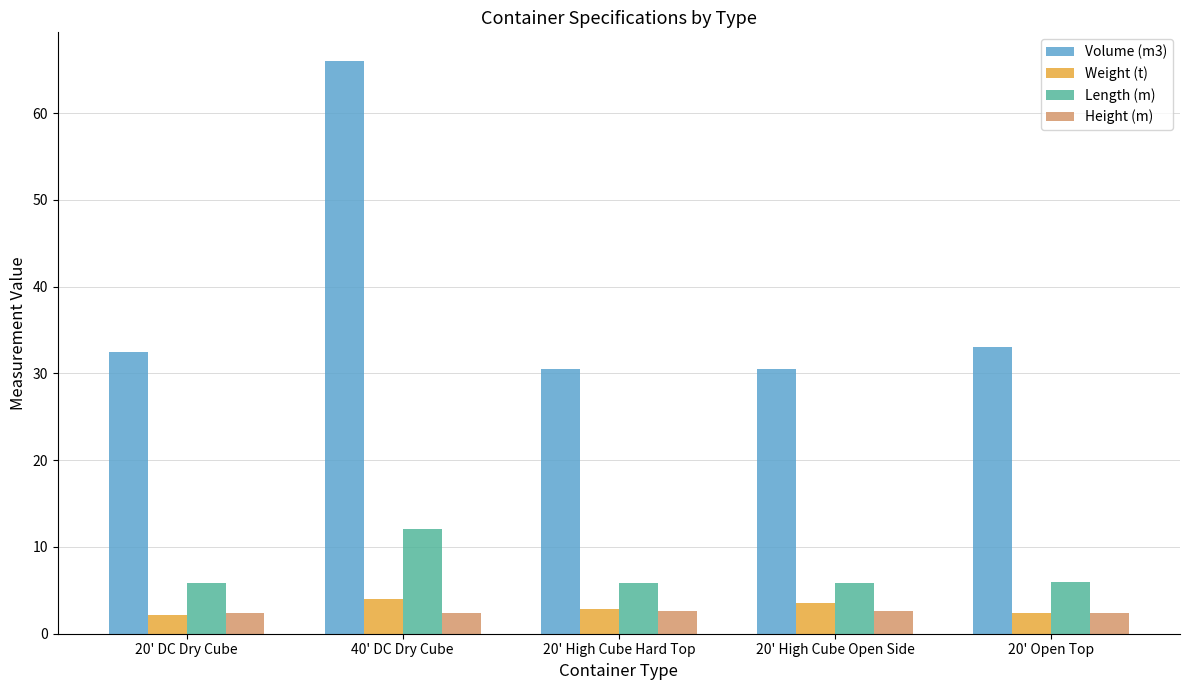

What value does the Height (m) series have at 40' DC Dry Cube?

2.4